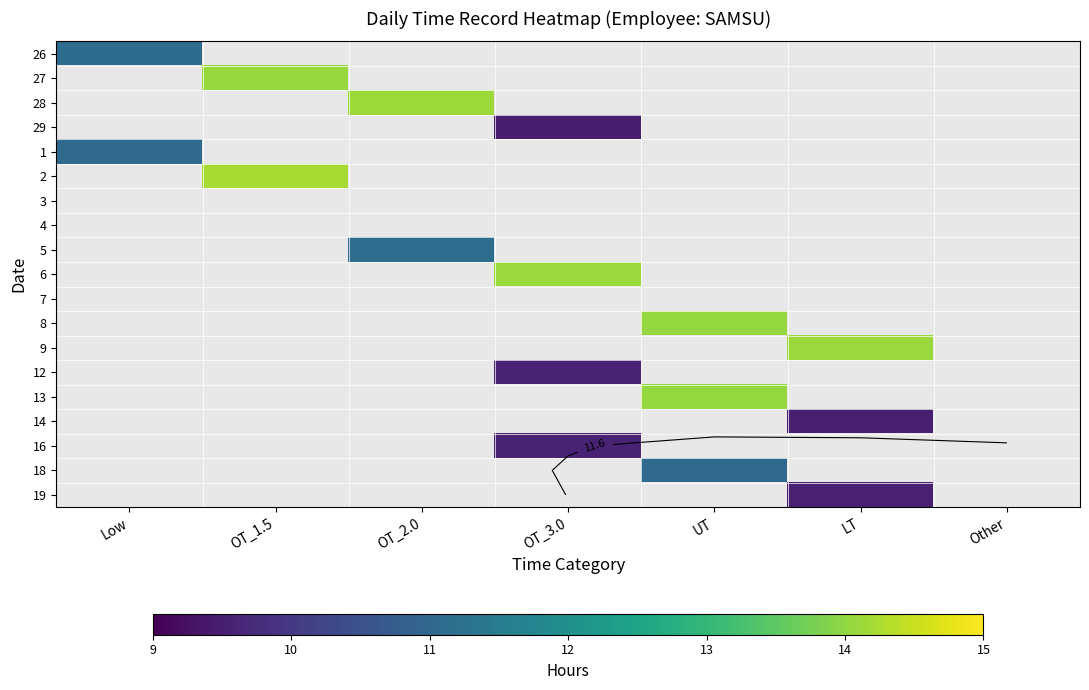

At how many categories does at least one series exceed 11?

6